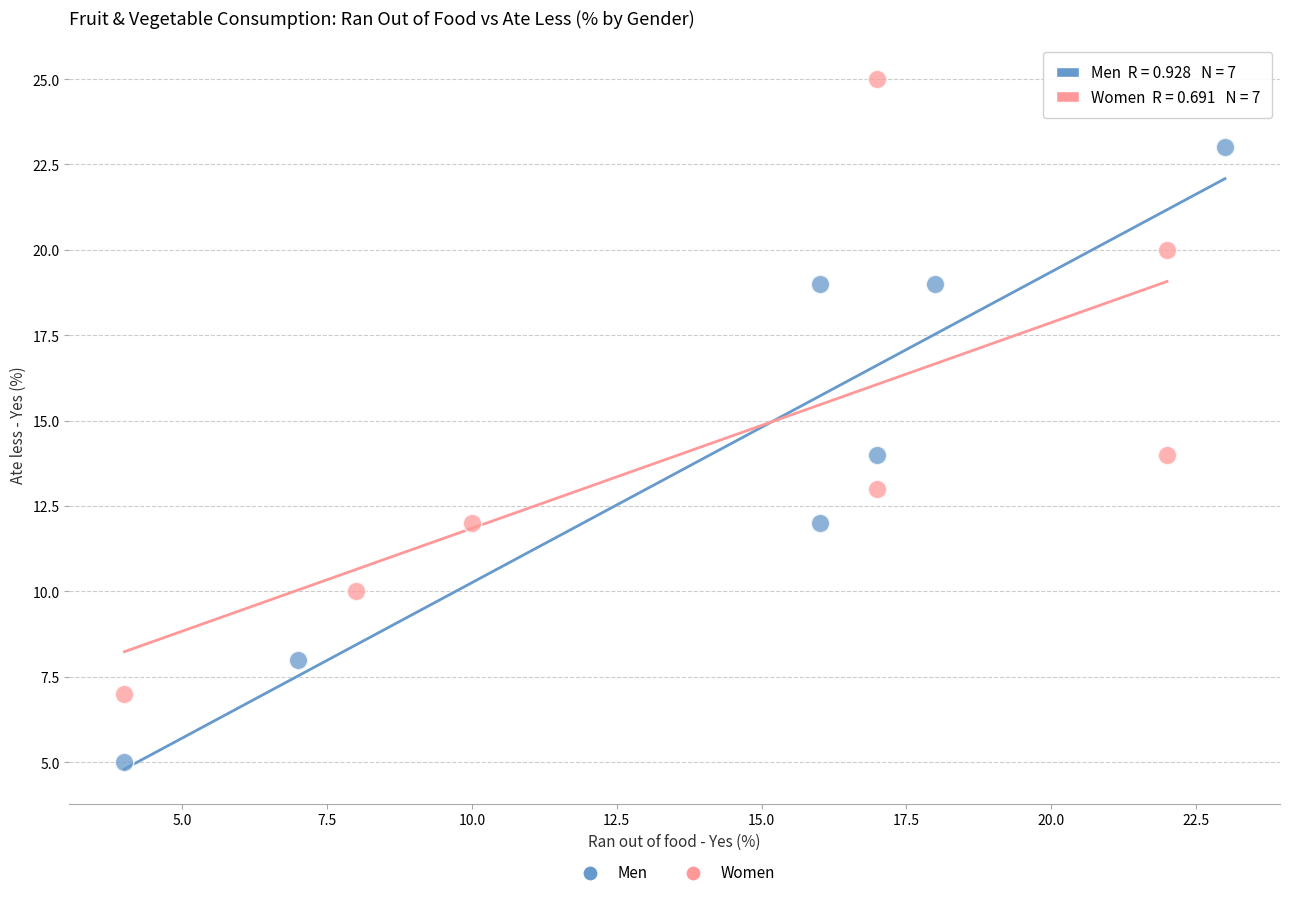

Which series reaches the minimum Y coordinate?

Men